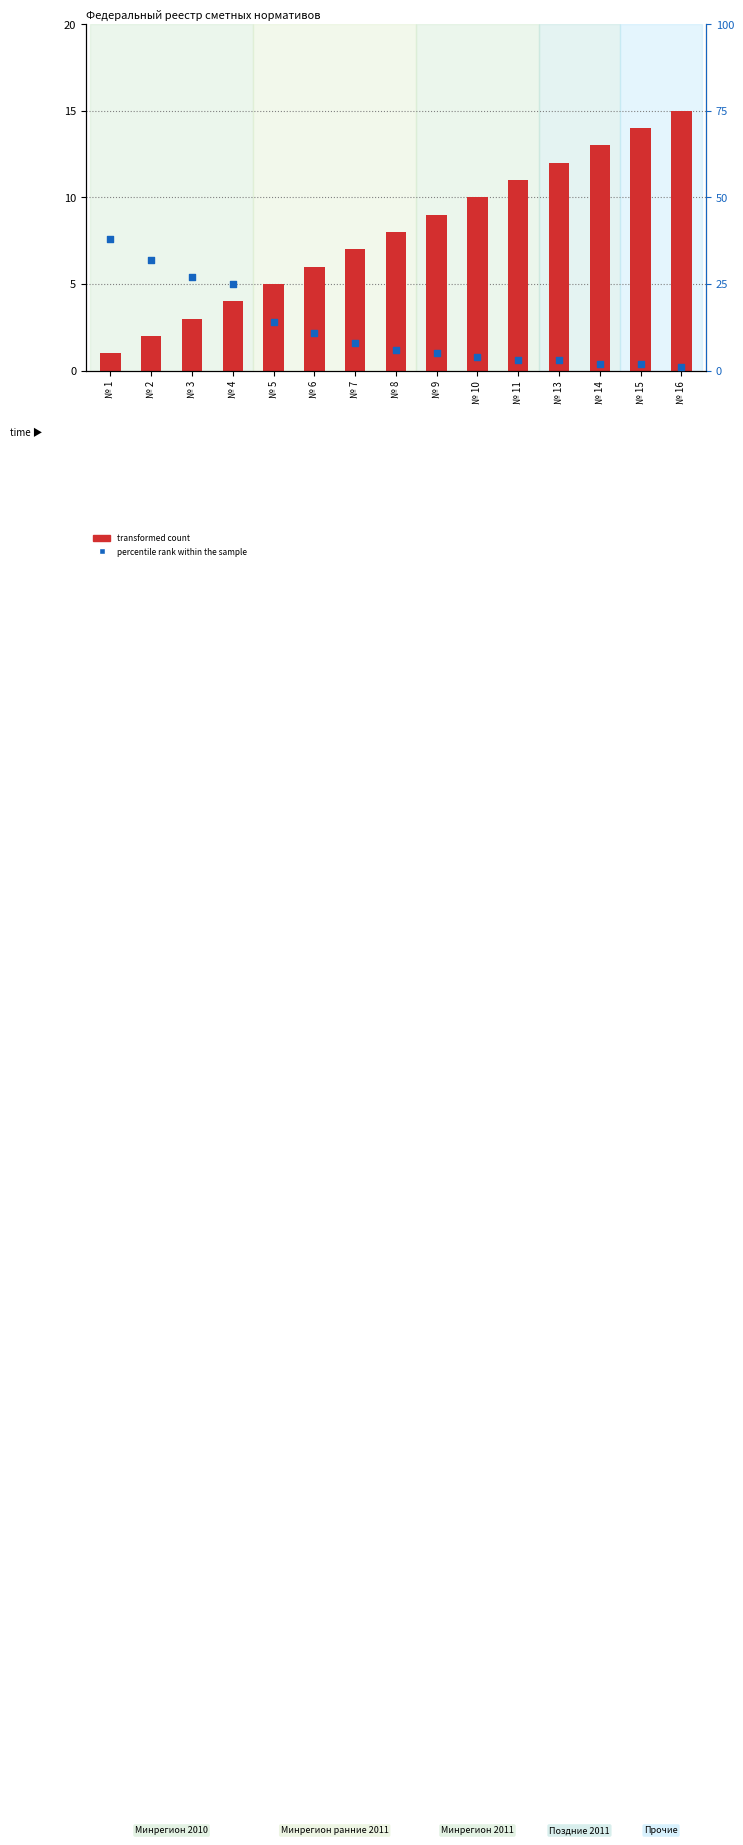

Which series reaches the maximum Y coordinate?

percentile rank within the sample